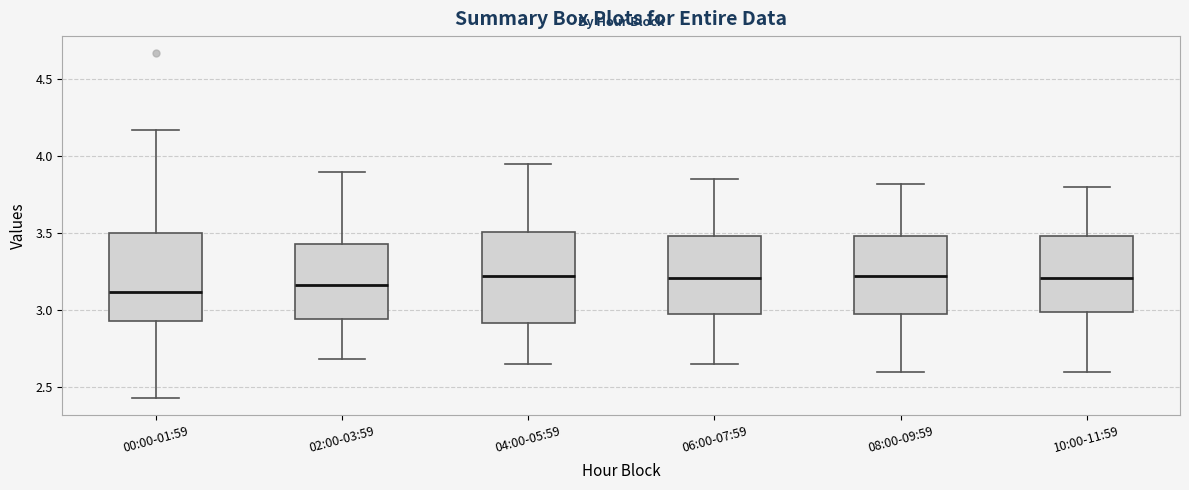

Where does the lower whisker of the box for 06:00-07:59 end on the y-axis? The values are not printed on the chart, so give them approximately, as read against the axis.

2.65